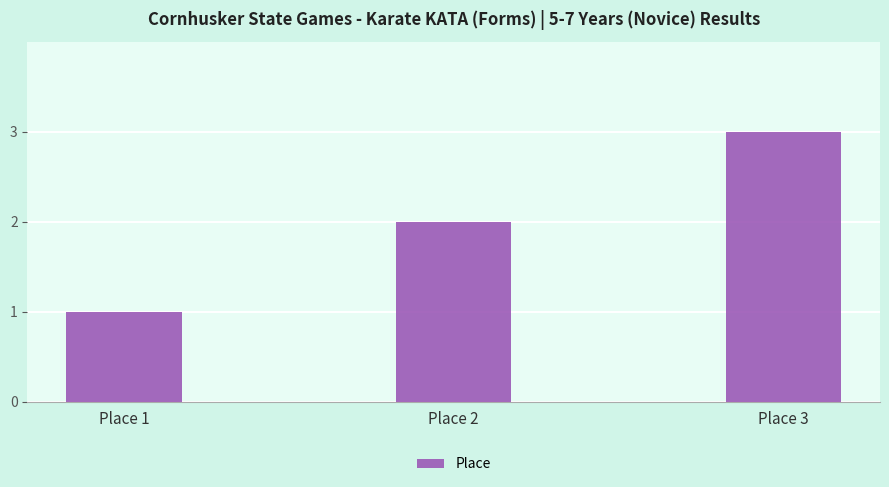

Reading left to right, extract all data points from this chart.

Place 1=1	Place 2=2	Place 3=3